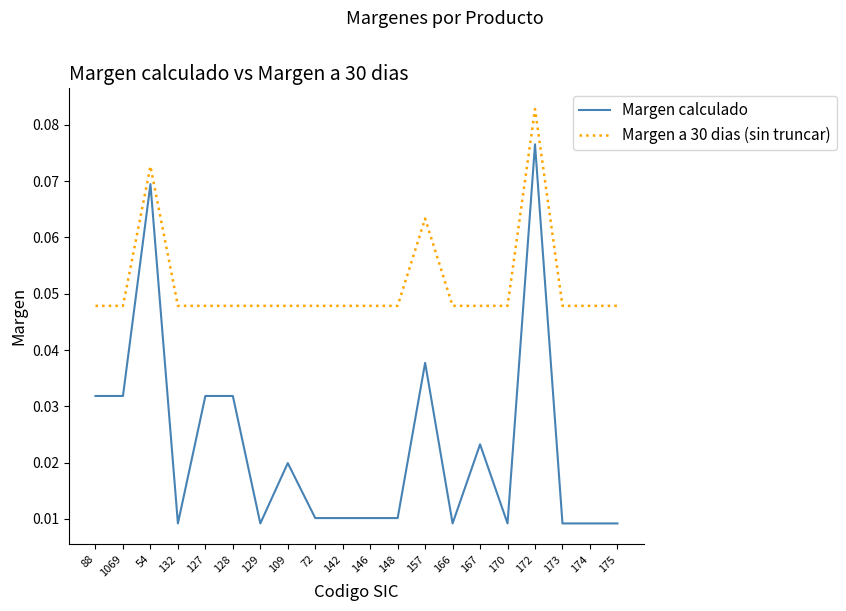

How many lines are shown in the chart?

2